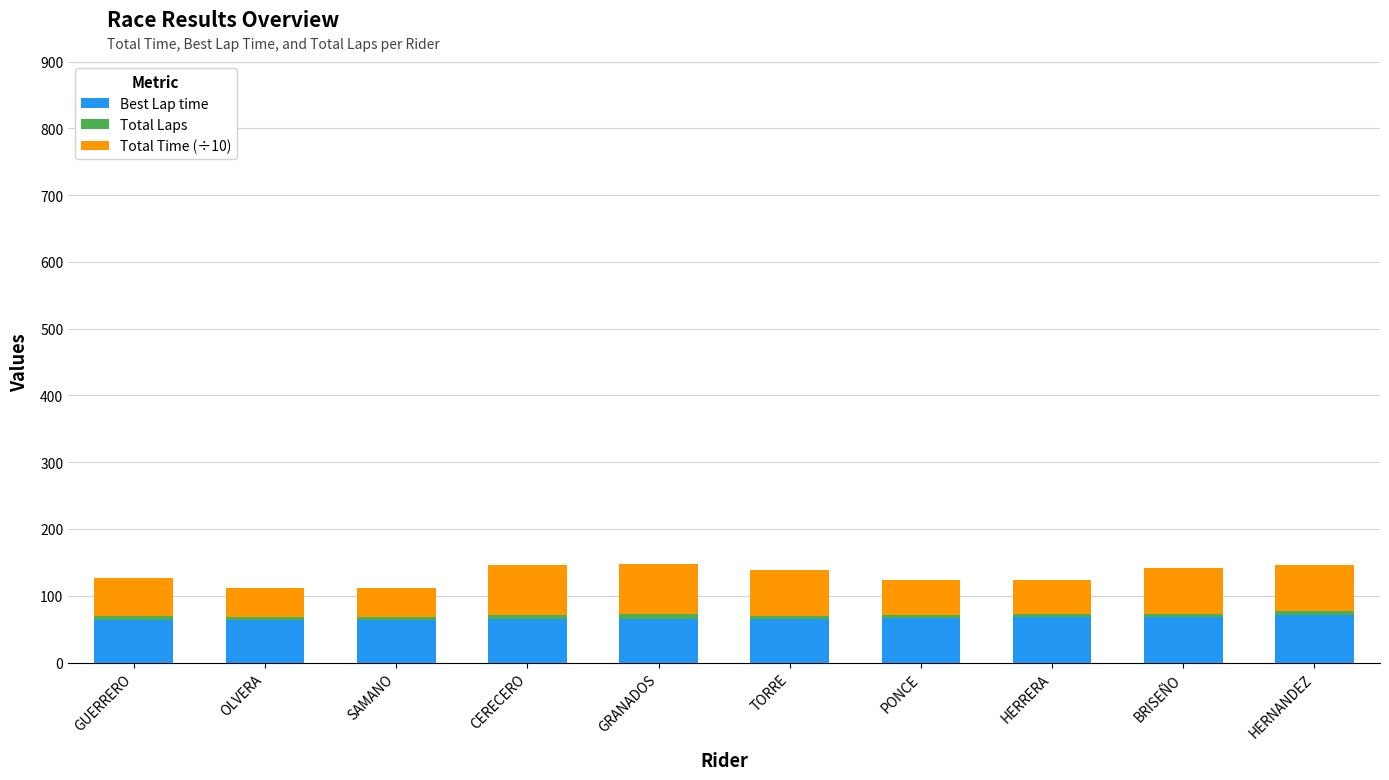

Count the number of data series in this chart.

3